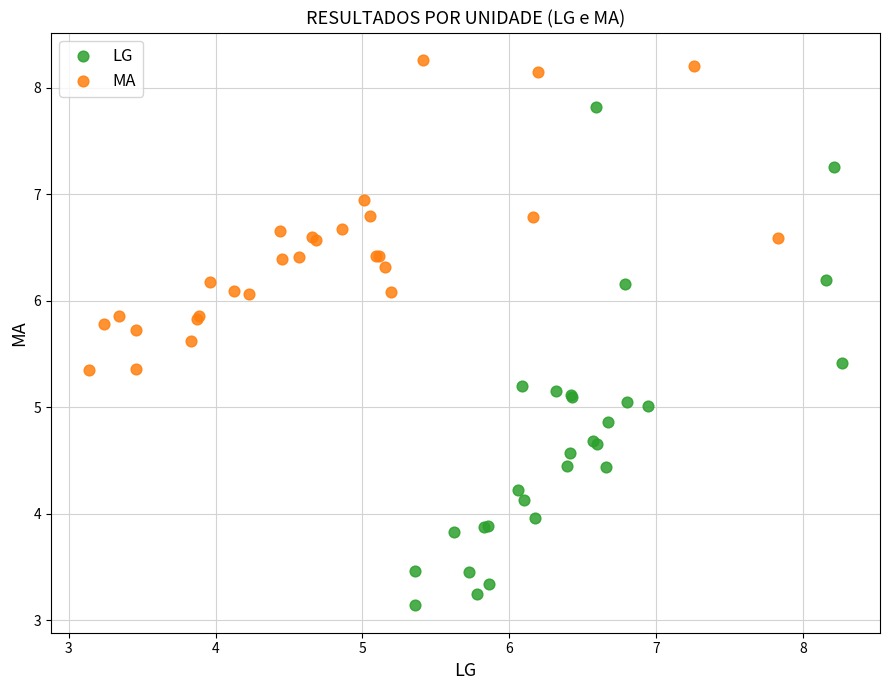

Which series reaches the minimum Y coordinate?

LG